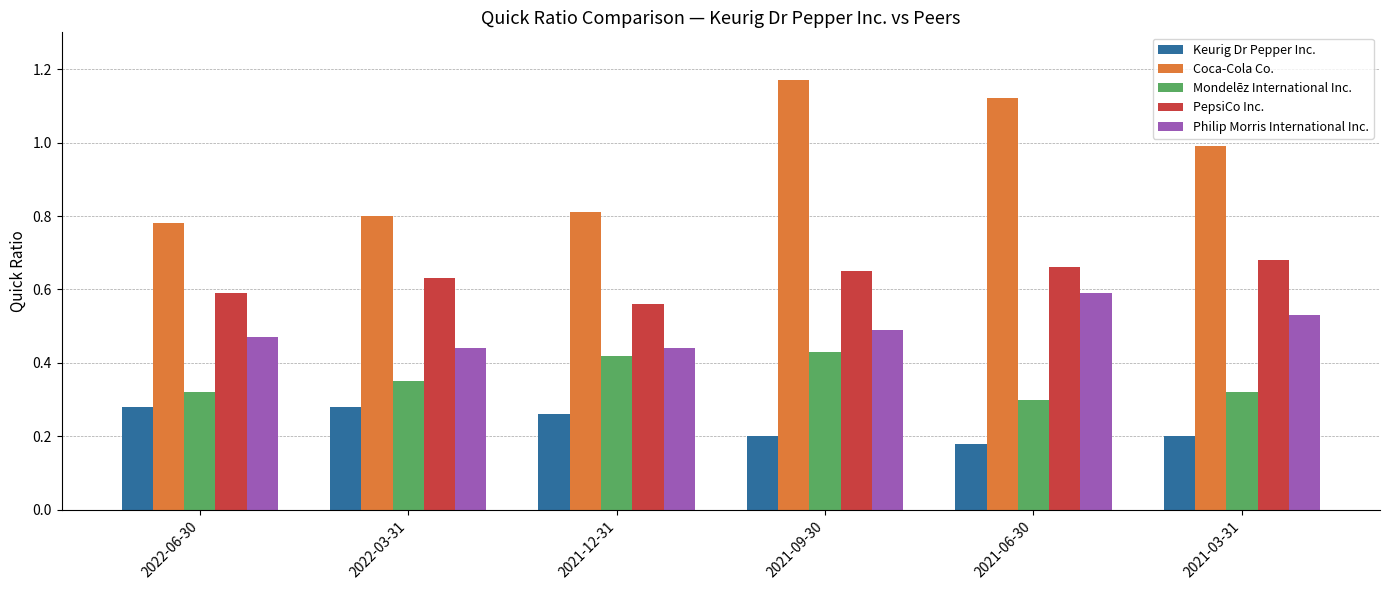

Rank the series by their maximum value, from highest to lowest.

Coca-Cola Co., PepsiCo Inc., Philip Morris International Inc., Mondelēz International Inc., Keurig Dr Pepper Inc.